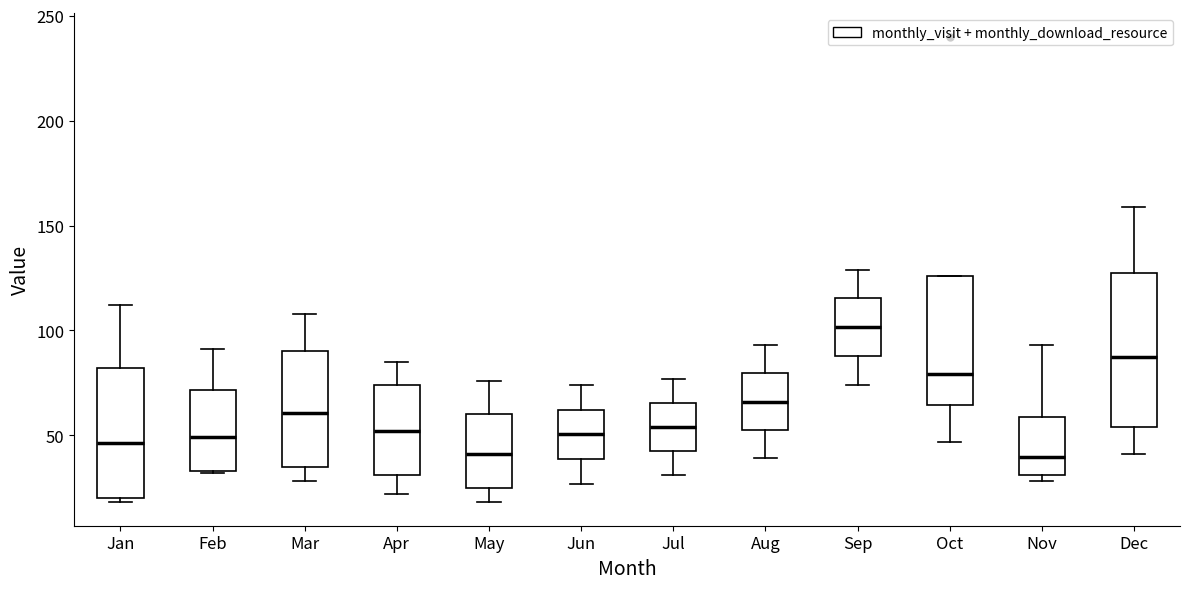

Reading left to right, transcribe this box plot: for each box, give where its median line is, the range the box spans, and where its two whiskers end, as read against the y-axis. The values are not printed on the chart, so give them approximately, as read against the axis.

Jan: median 45, box 20 to 80, whiskers 20 (just below the box's lower edge) to 110
Feb: median 50, box 35 to 70, whiskers 30 to 90
Mar: median 60, box 35 to 90, whiskers 30 to 110
Apr: median 50, box 30 to 75, whiskers 20 to 85
May: median 40, box 25 to 60, whiskers 20 to 75
Jun: median 50, box 40 to 60, whiskers 25 to 75
Jul: median 55, box 45 to 65, whiskers 30 to 75
Aug: median 65, box 55 to 80, whiskers 40 to 95
Sep: median 100, box 90 to 115, whiskers 75 to 130
Oct: median 80, box 65 to 125, whiskers 45 to 125
Nov: median 40, box 30 to 60, whiskers 30 (just below the box's lower edge) to 95
Dec: median 90, box 55 to 130, whiskers 40 to 160